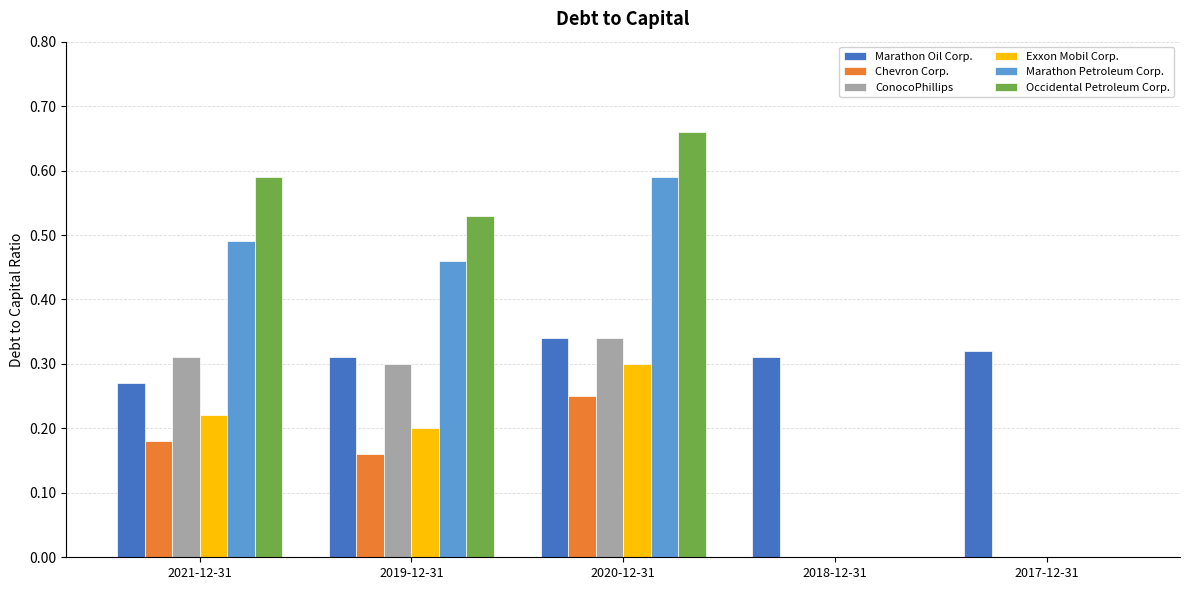

Is the value of Occidental Petroleum Corp. at 2020-12-31 greater than the value of Exxon Mobil Corp. at 2021-12-31?

Yes